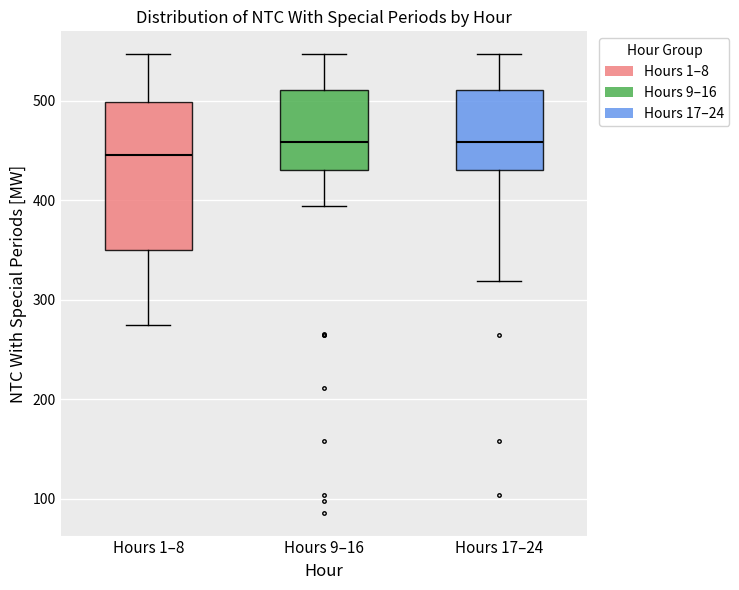

Comparing the boxes themselves (not the whiskers), which one is the tallest?

Hours 1–8